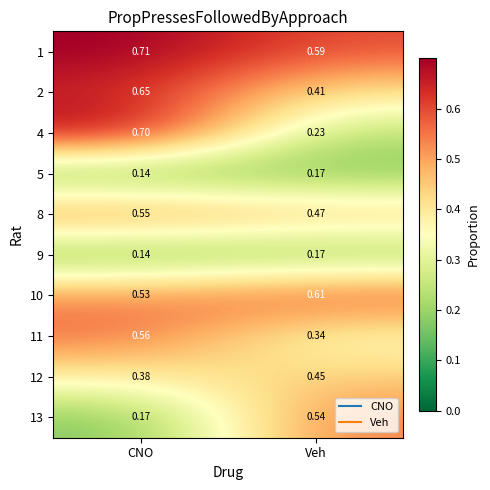

Where is 10 nearest to the value 0?

CNO